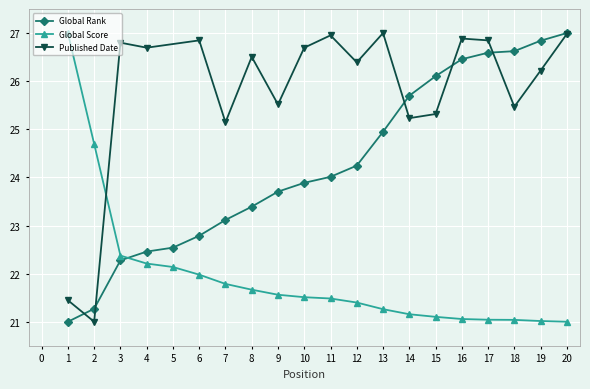

Is it true that Global Rank equals 9.2 at 12?

False